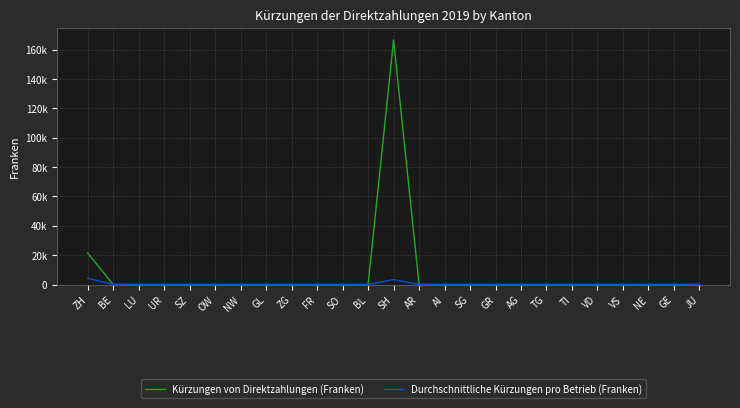

True or false: Durchschnittliche Kürzungen pro Betrieb (Franken) and Kürzungen von Direktzahlungen (Franken) cross at least once.

False